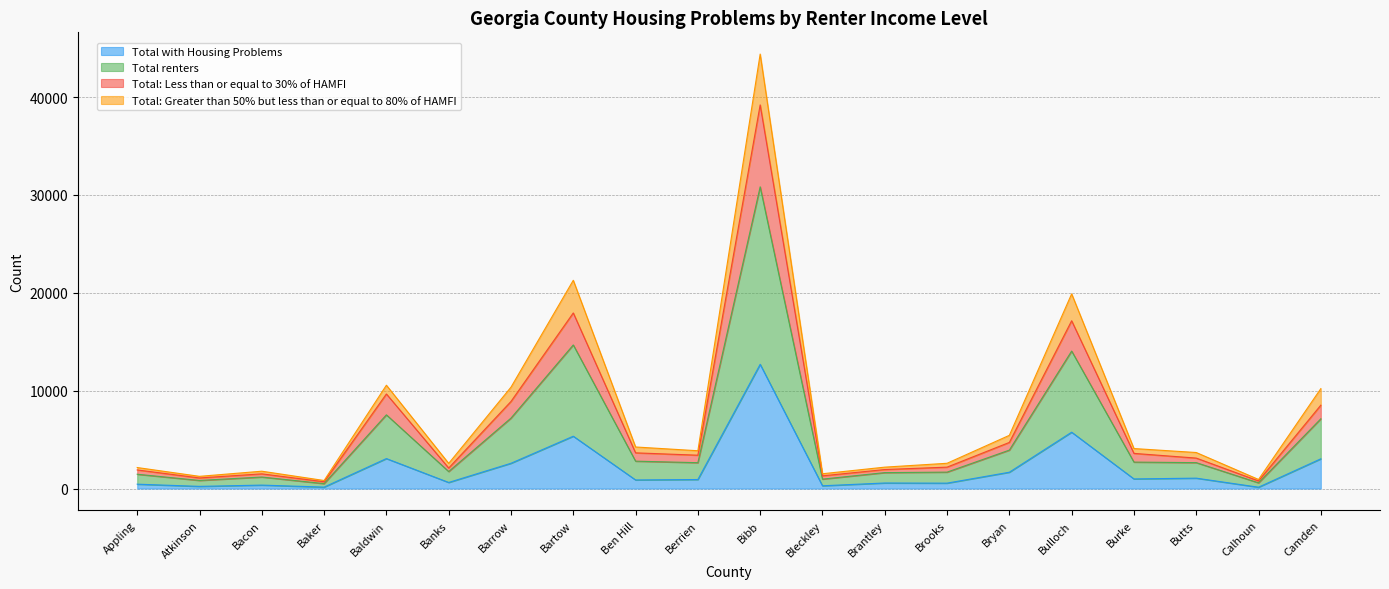

Which series has the largest total across all categories?

Total renters